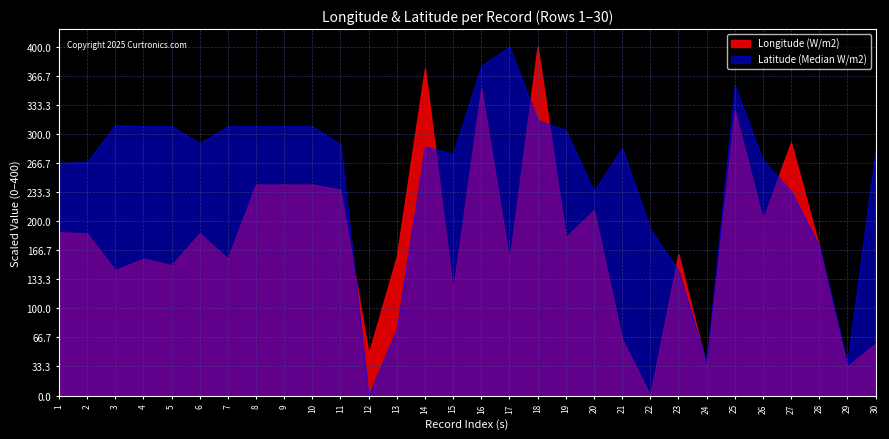

Rank the series by their maximum value, from highest to lowest.

Longitude, Latitude